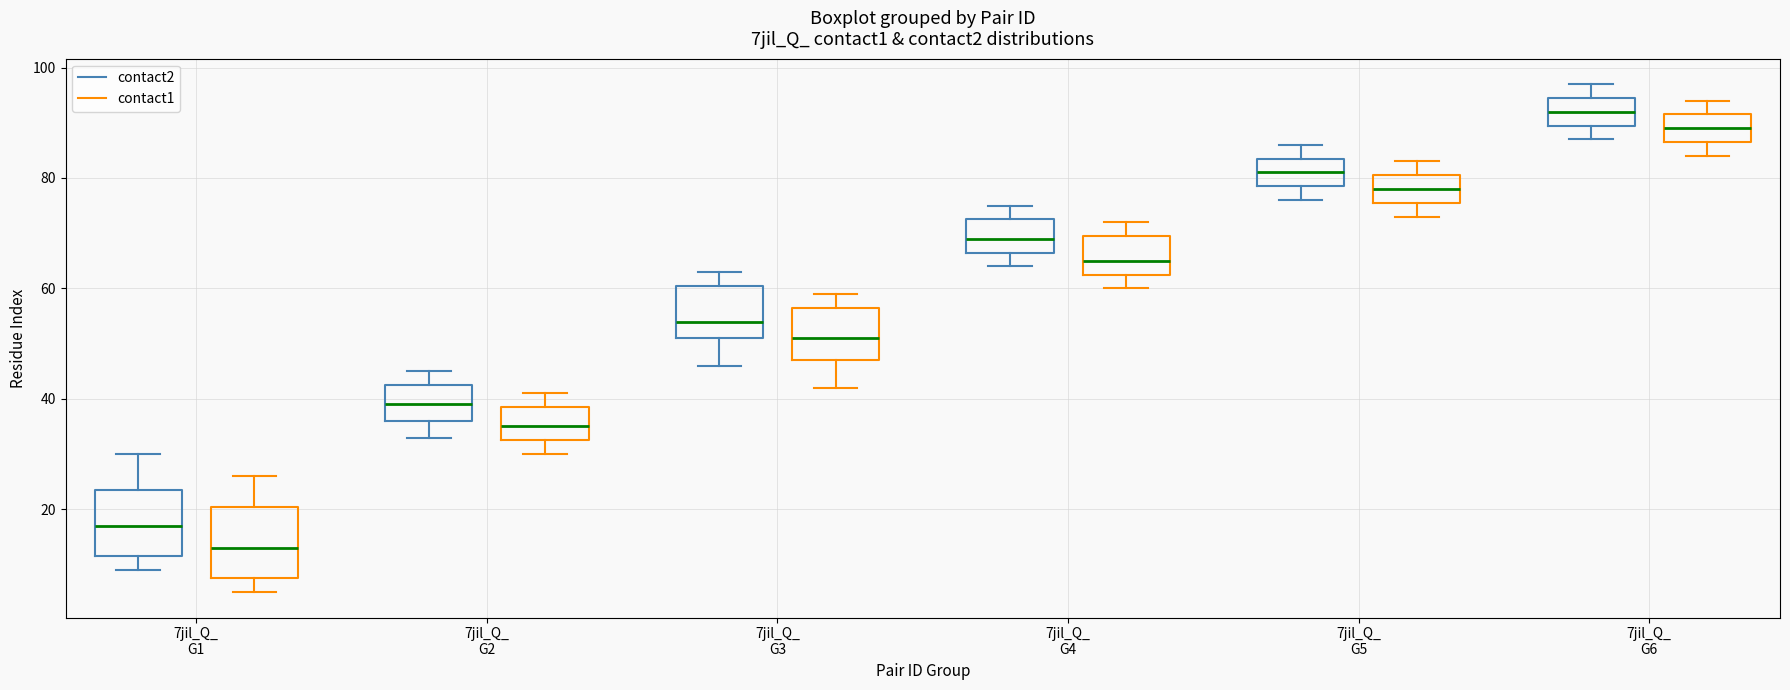

Reading left to right, read every box against the y-axis: the position of its median line, the range the box covers, and the ends of its whiskers. The values are not printed on the chart, so give them approximately, as read against the axis.

7jil_Q_ G1 (contact2): median 18, box 12 to 24, whiskers 10 to 30
7jil_Q_ G1 (contact1): median 14, box 8 to 20, whiskers 6 to 26
7jil_Q_ G2 (contact2): median 40, box 36 to 42, whiskers 34 to 46
7jil_Q_ G2 (contact1): median 36, box 32 to 38, whiskers 30 to 42
7jil_Q_ G3 (contact2): median 54, box 52 to 60, whiskers 46 to 64
7jil_Q_ G3 (contact1): median 52, box 48 to 56, whiskers 42 to 60
7jil_Q_ G4 (contact2): median 70, box 66 to 72, whiskers 64 to 76
7jil_Q_ G4 (contact1): median 66, box 62 to 70, whiskers 60 to 72
7jil_Q_ G5 (contact2): median 82, box 78 to 84, whiskers 76 to 86
7jil_Q_ G5 (contact1): median 78, box 76 to 80, whiskers 74 to 84
7jil_Q_ G6 (contact2): median 92, box 90 to 94, whiskers 88 to 98
7jil_Q_ G6 (contact1): median 90, box 86 to 92, whiskers 84 to 94